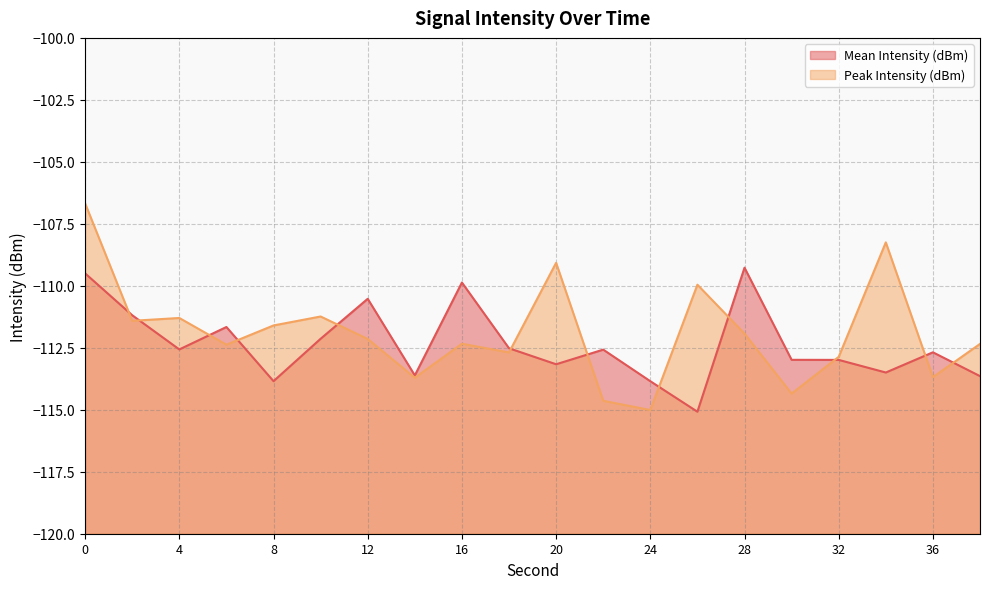

At how many categories does at least one series exceed -107?

1